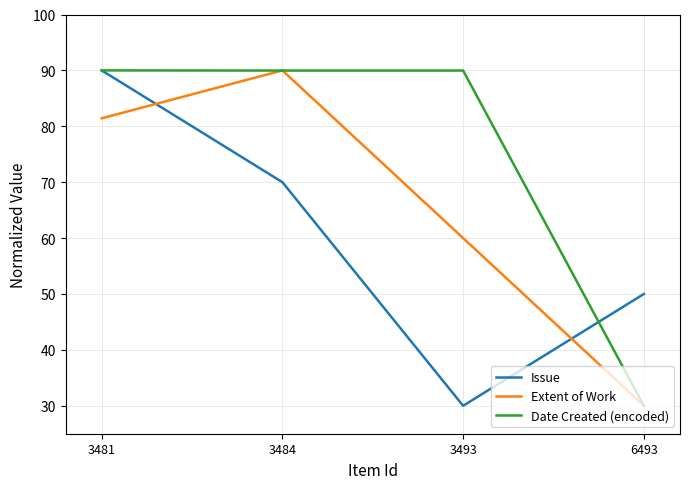

True or false: Date Created (encoded) has more than 2 interior local peaks.

False